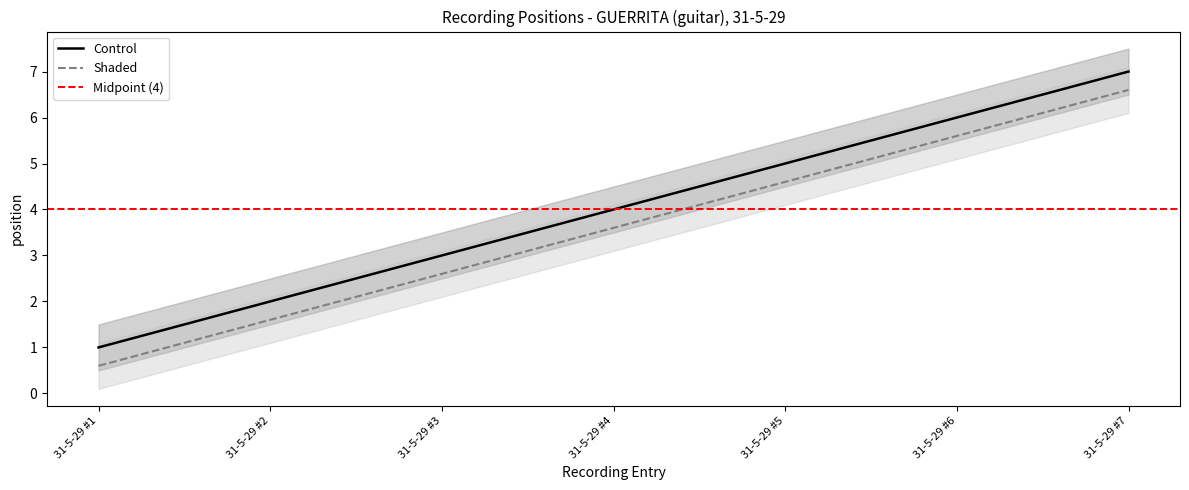

The value of Shaded at 31-5-29 #6 is 3.4. True or false?

False